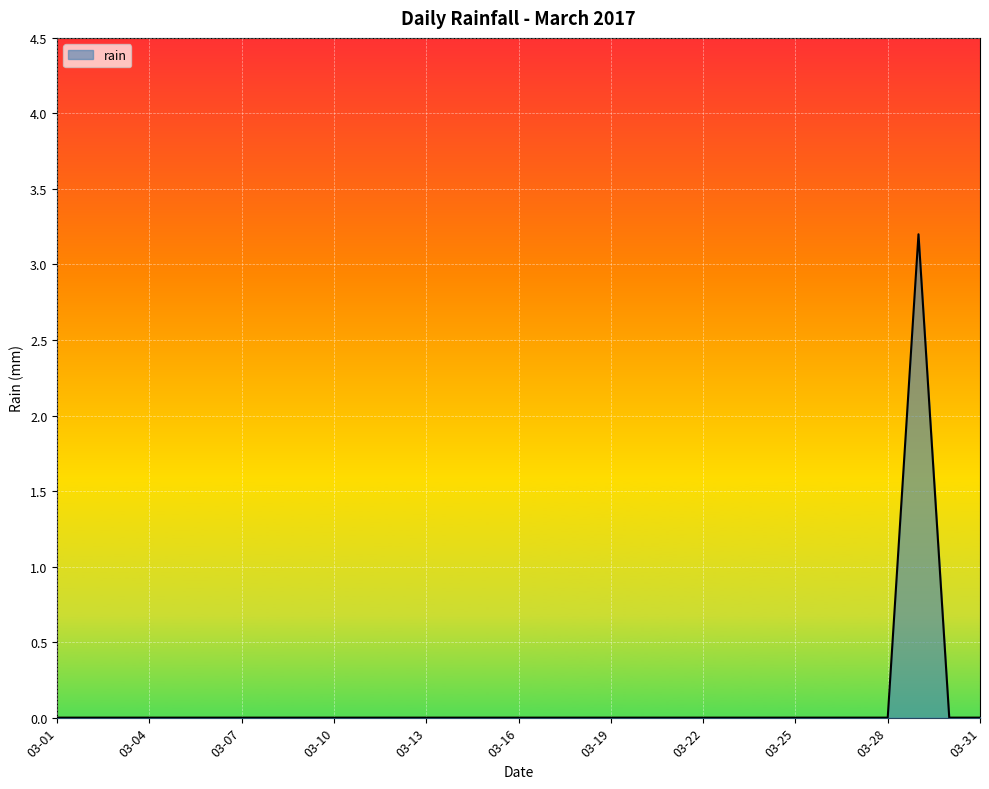

What is the greatest value displayed?

3.2